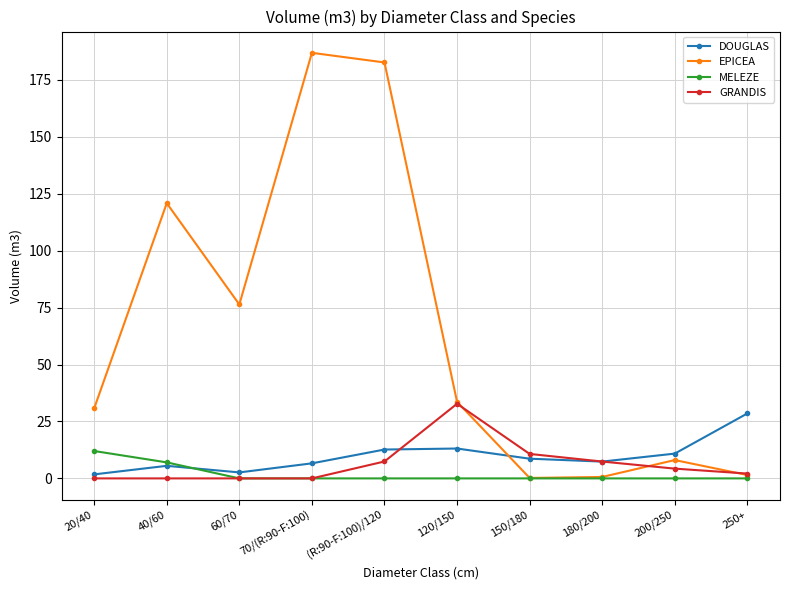

What is the difference between the maximum and minimum values in the GRANDIS series?

32.8